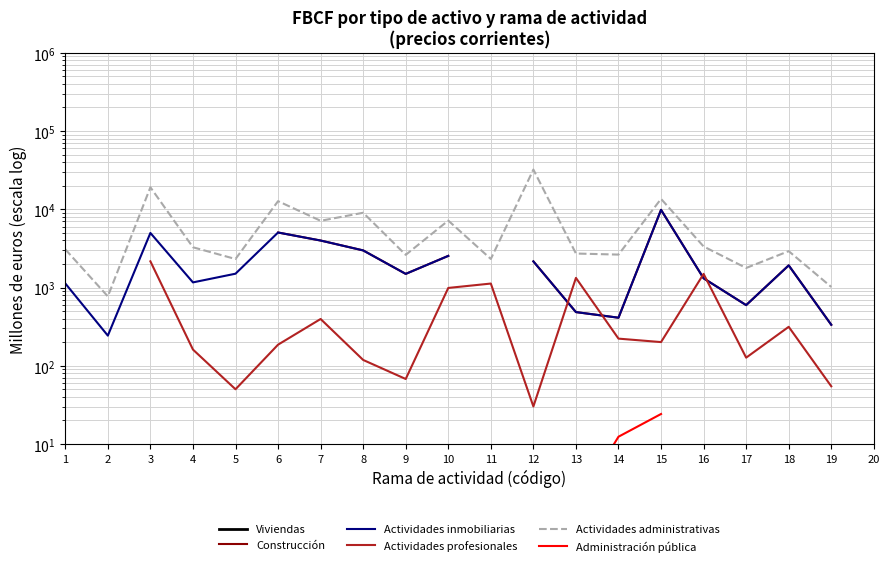

Which category has the highest value across all series?

12